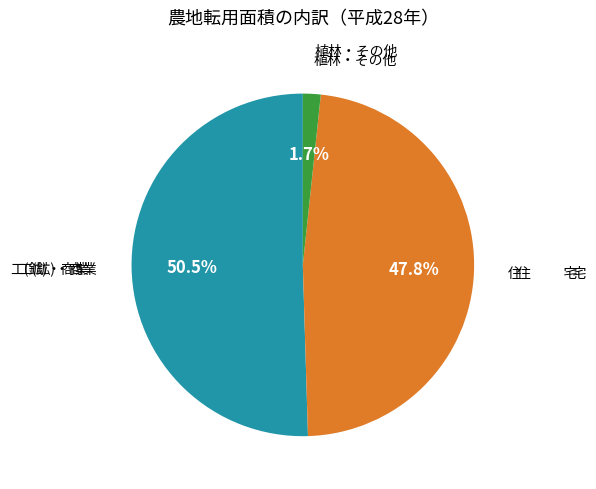

Count the number of slices in the pie.

3